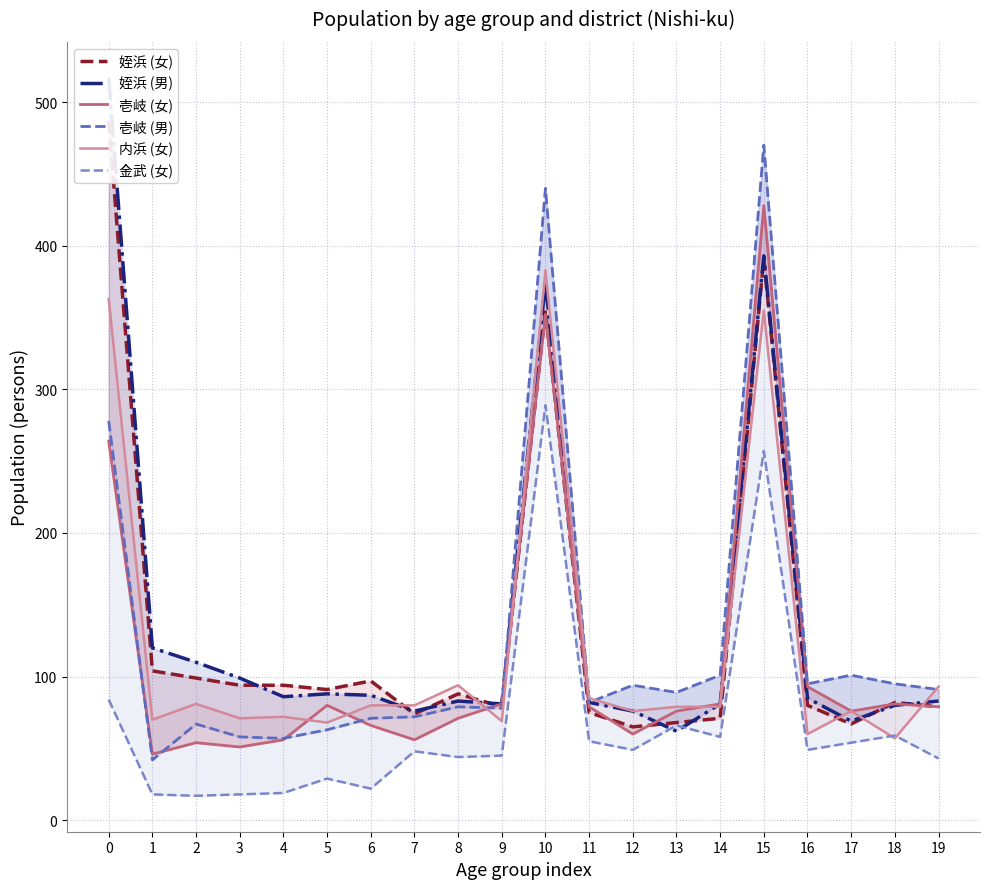

How many data points does each series have?

20